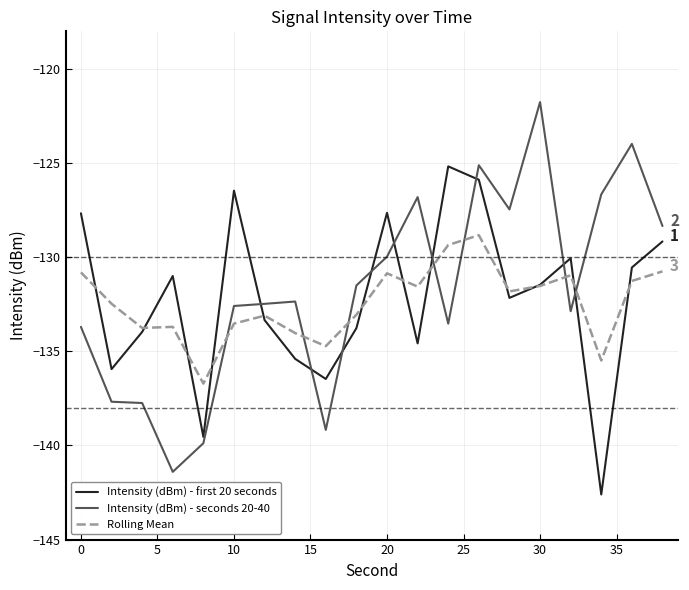

True or false: Intensity (dBm) - seconds 20-40 and Intensity (dBm) - first 20 seconds intersect in this chart.

True